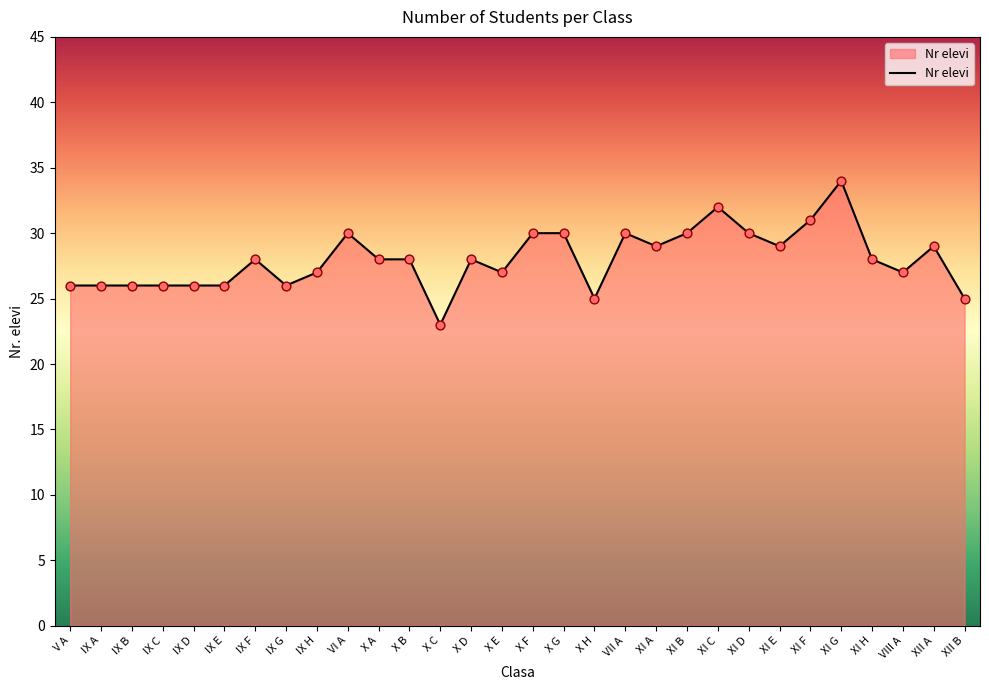

Approximately how many times larger is the value at IX F compared to VIII A?

1.0